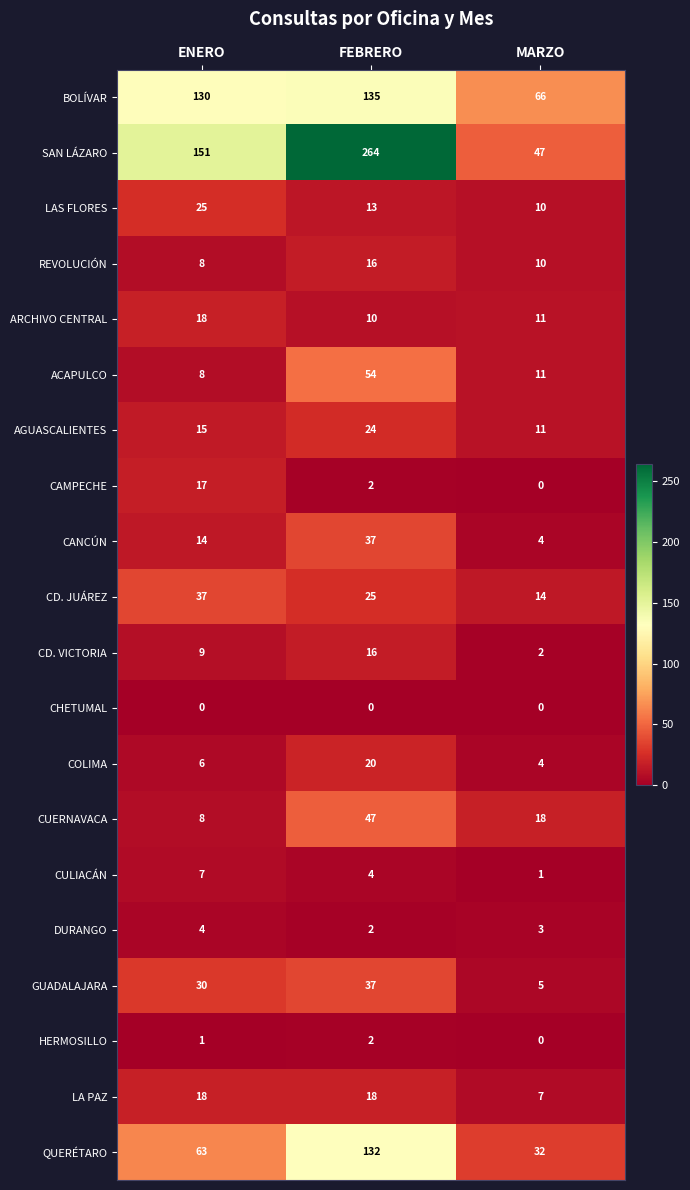

The value of QUERÉTARO at MARZO is 32. True or false?

True